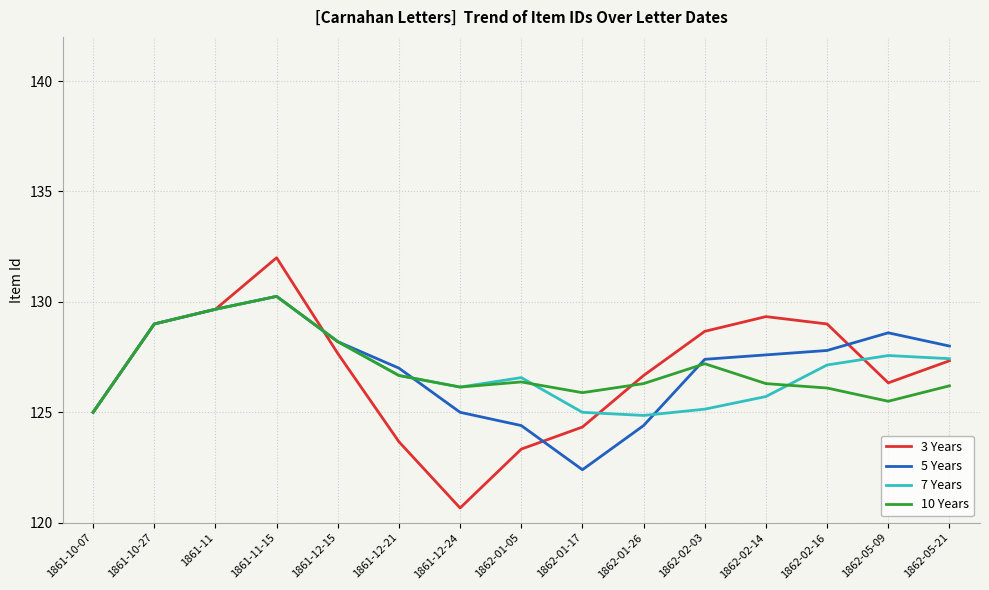

Read the 7 Years value at 1862-02-03.

125.1